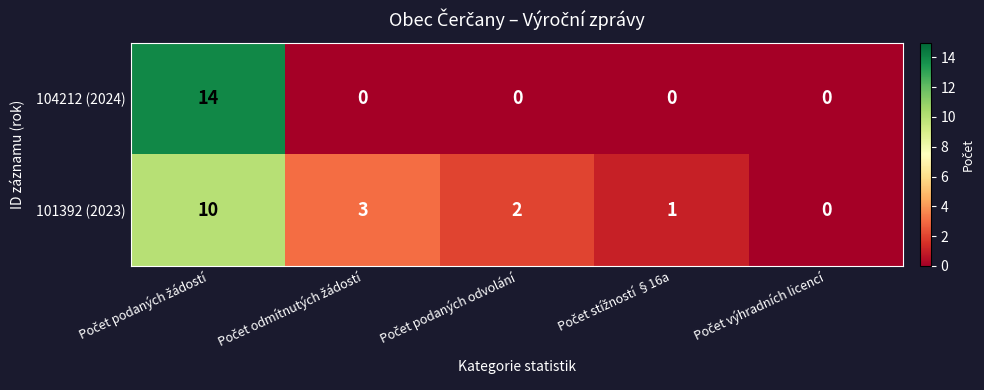

What is the highest value of the 104212 (2024) series?

14